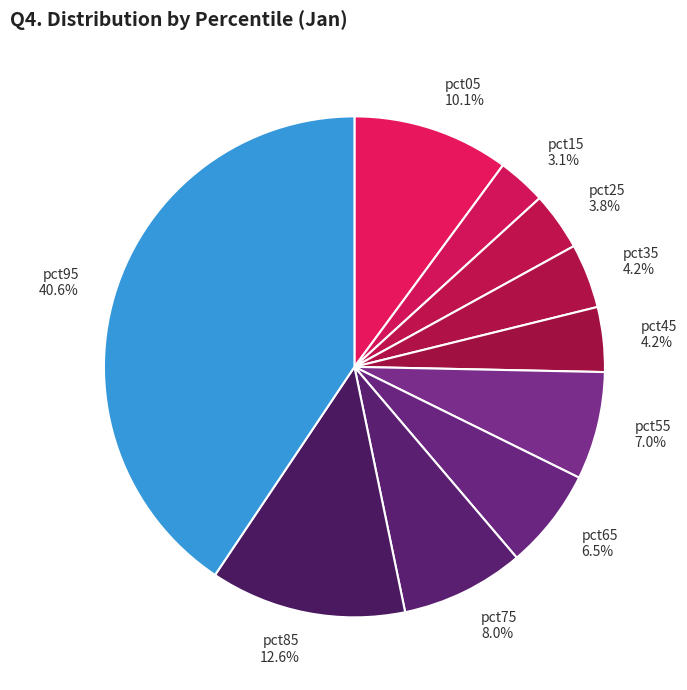

Which slice is the largest?

pct95